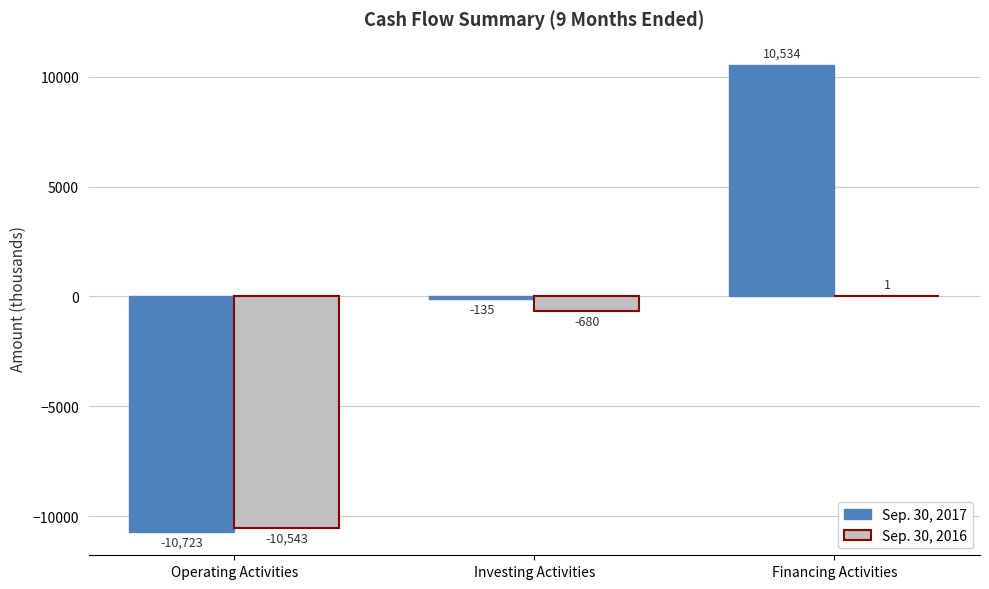

Which series has the largest total across all categories?

Sep. 30, 2017